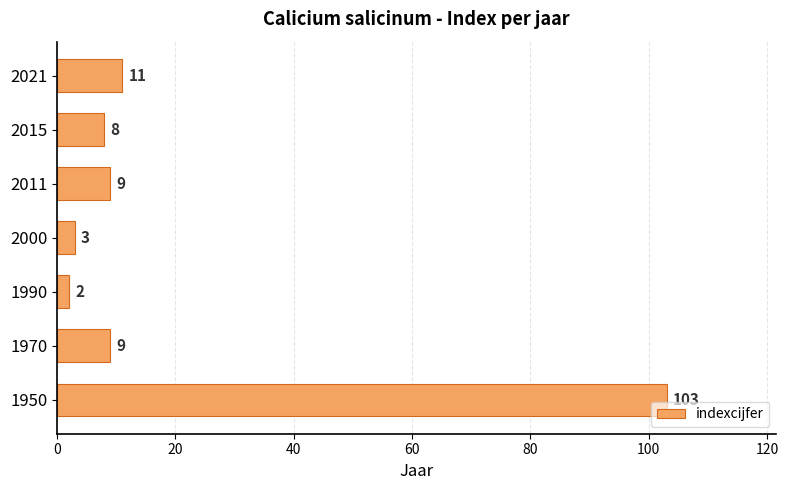

The value at 1950 is 103. True or false?

True